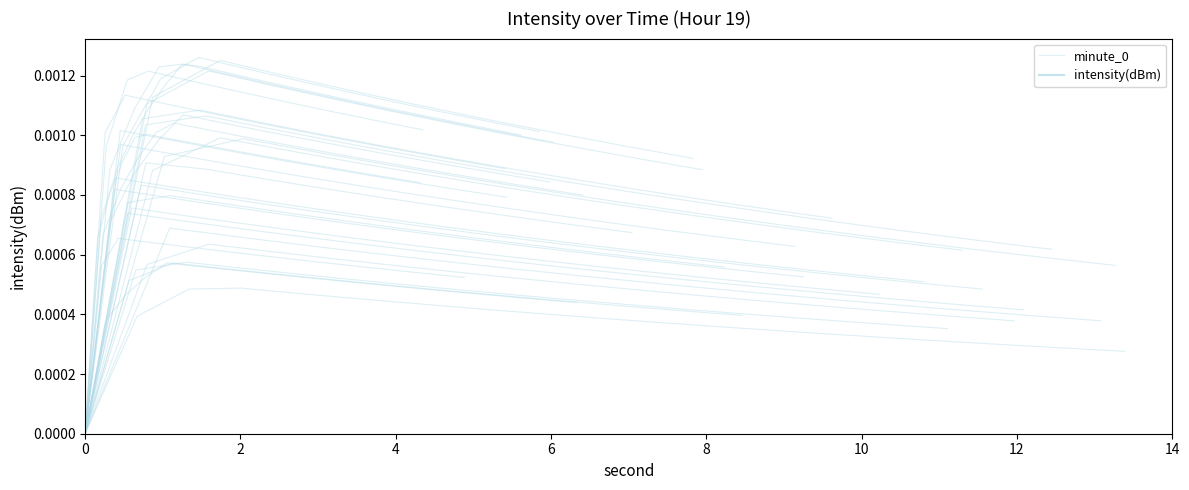

What is the label of the 12th point from the right?

8